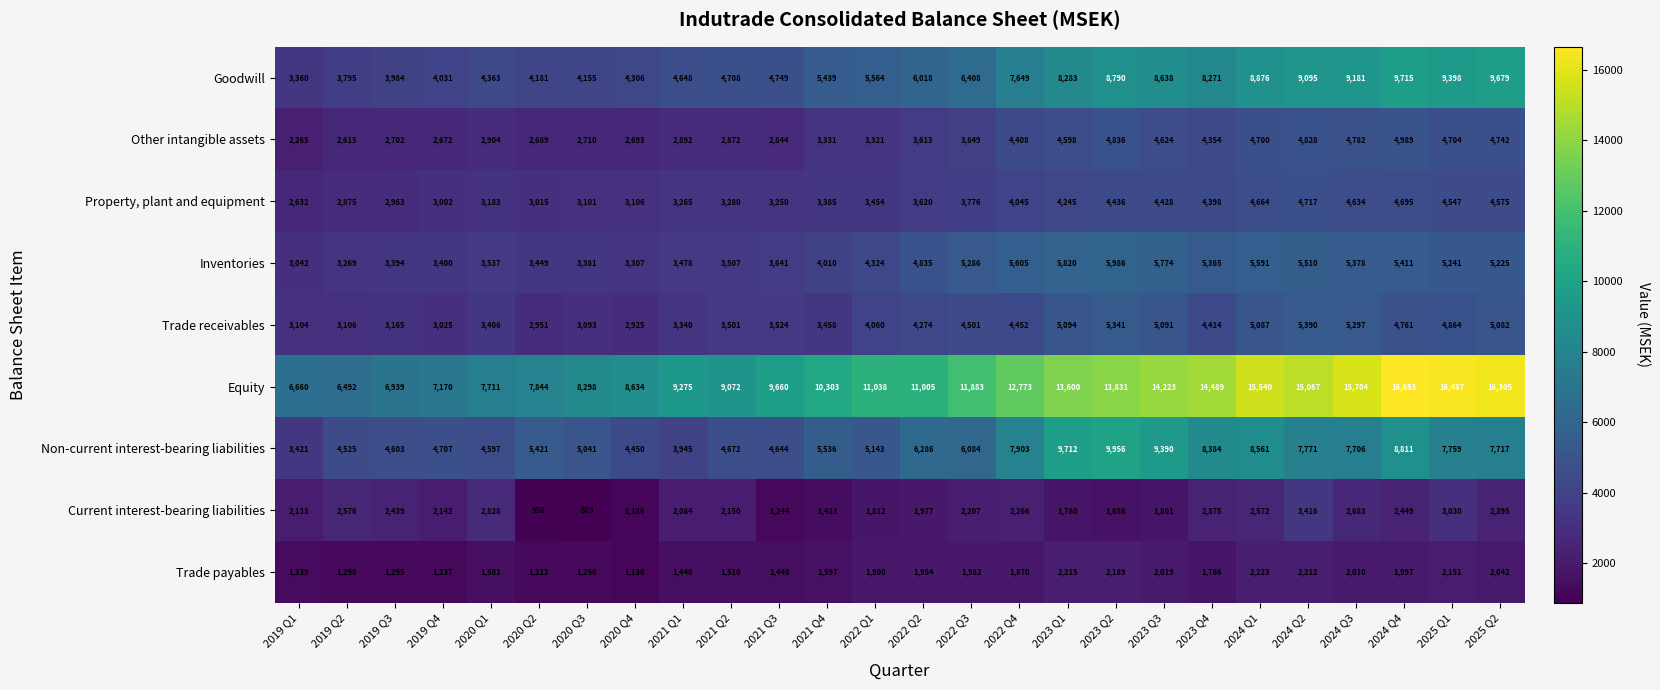

True or false: Property, plant and equipment has a value of 4428 at 2023 Q3.

True